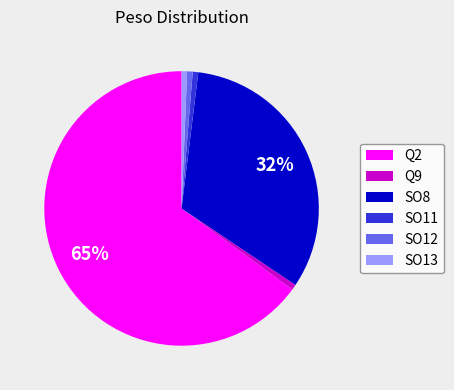

How many segments does this pie chart have?

6